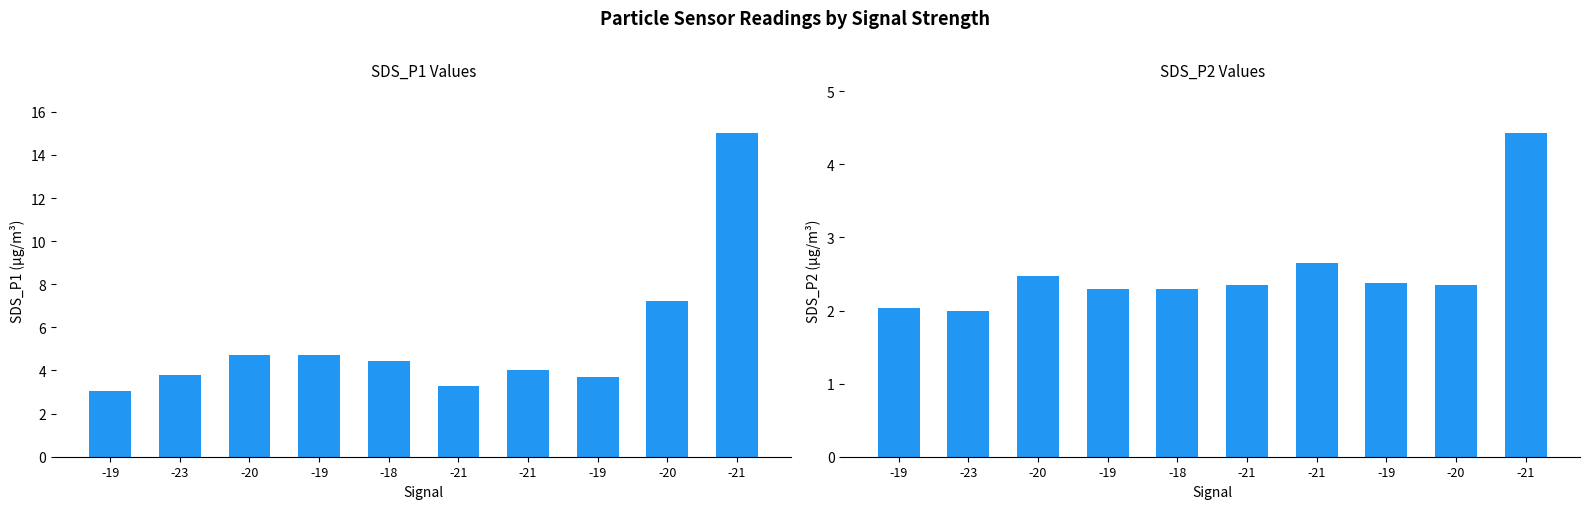

Which series changed the most between -18 and -19?

SDS_P1